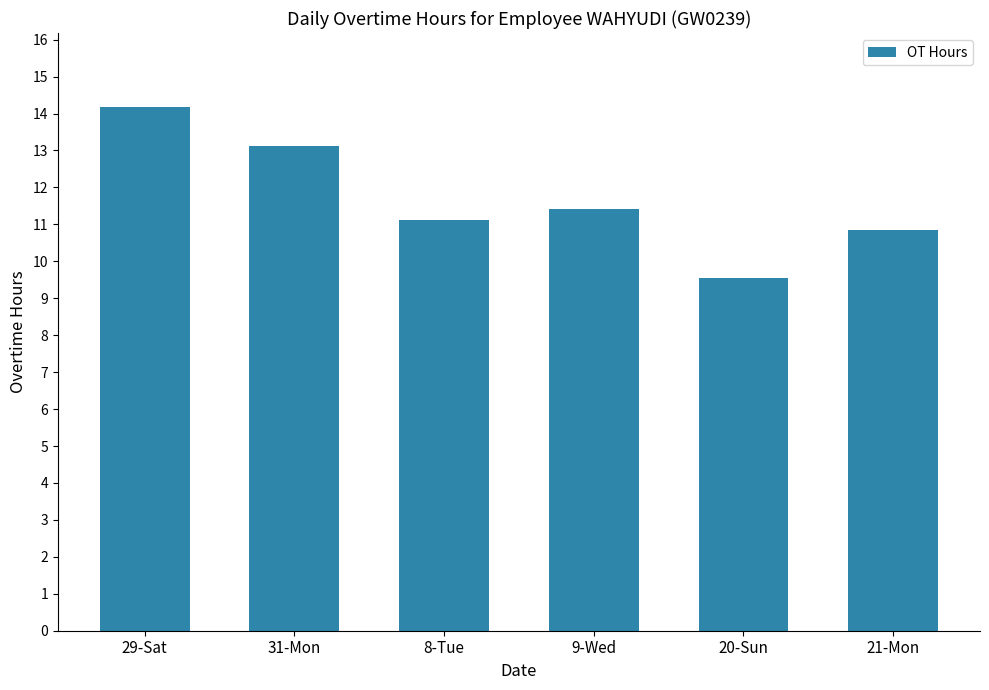

What is the difference between the maximum and minimum values?

4.6